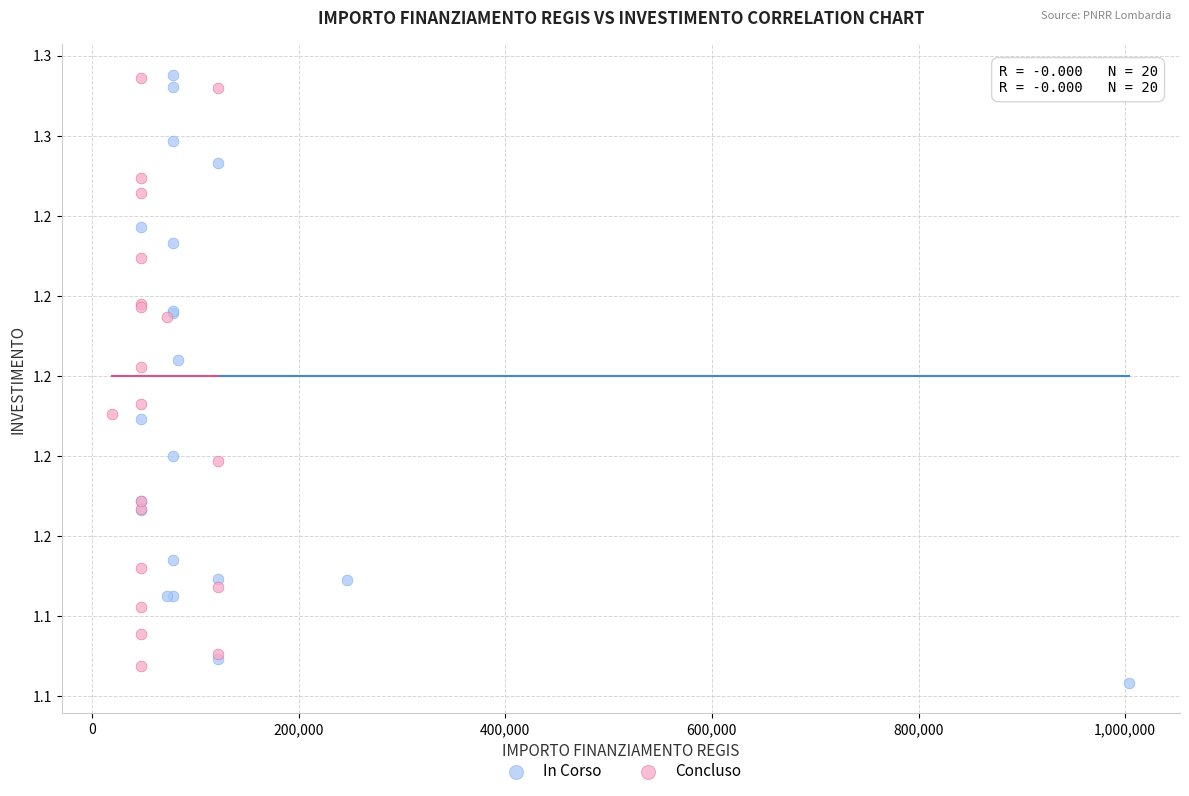

What are all the series names shown in the legend?

In Corso, Concluso